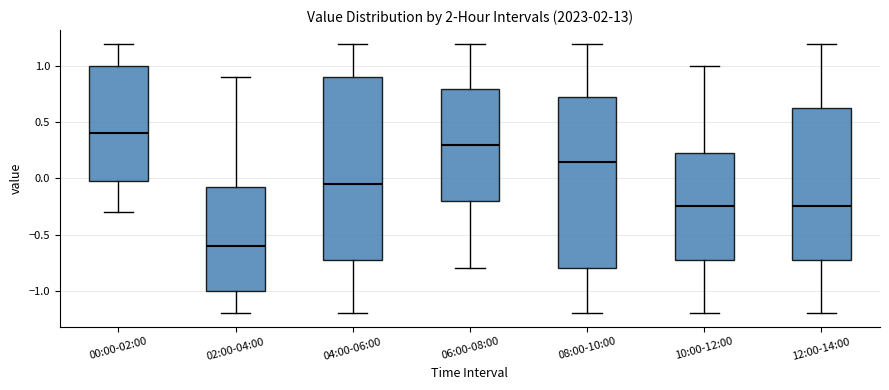

Which box has the lowest median line?

02:00-04:00